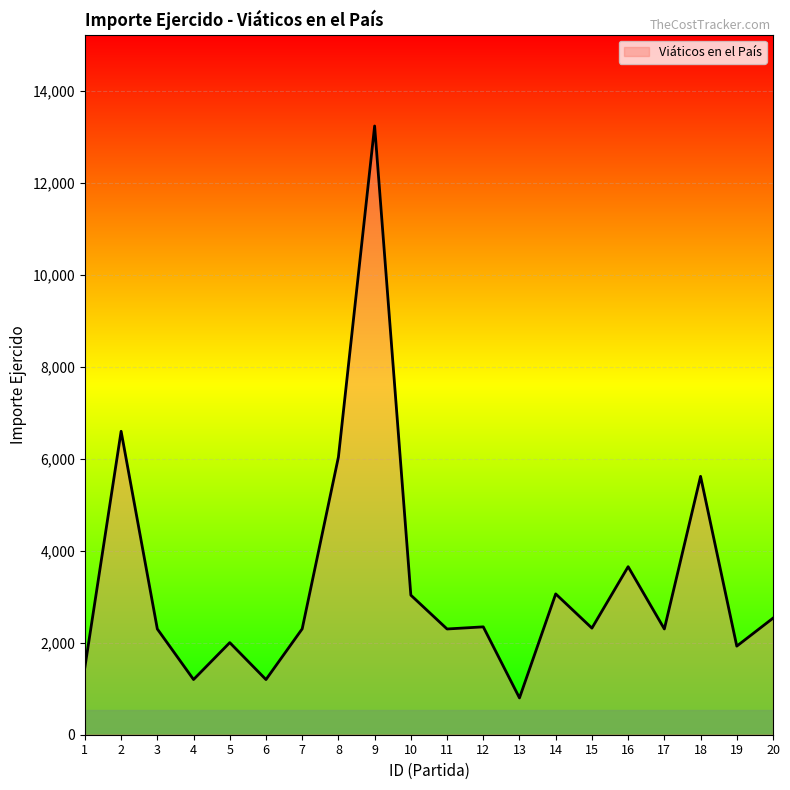

What is the smallest value displayed?

800.0